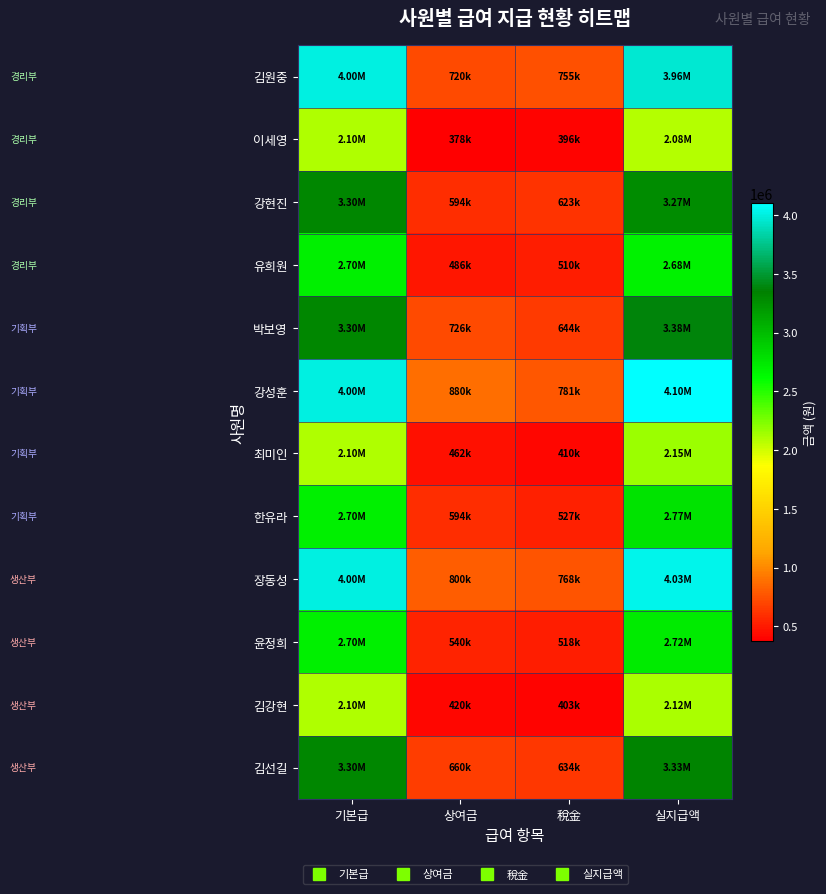

How many categories are shown in the chart?

4